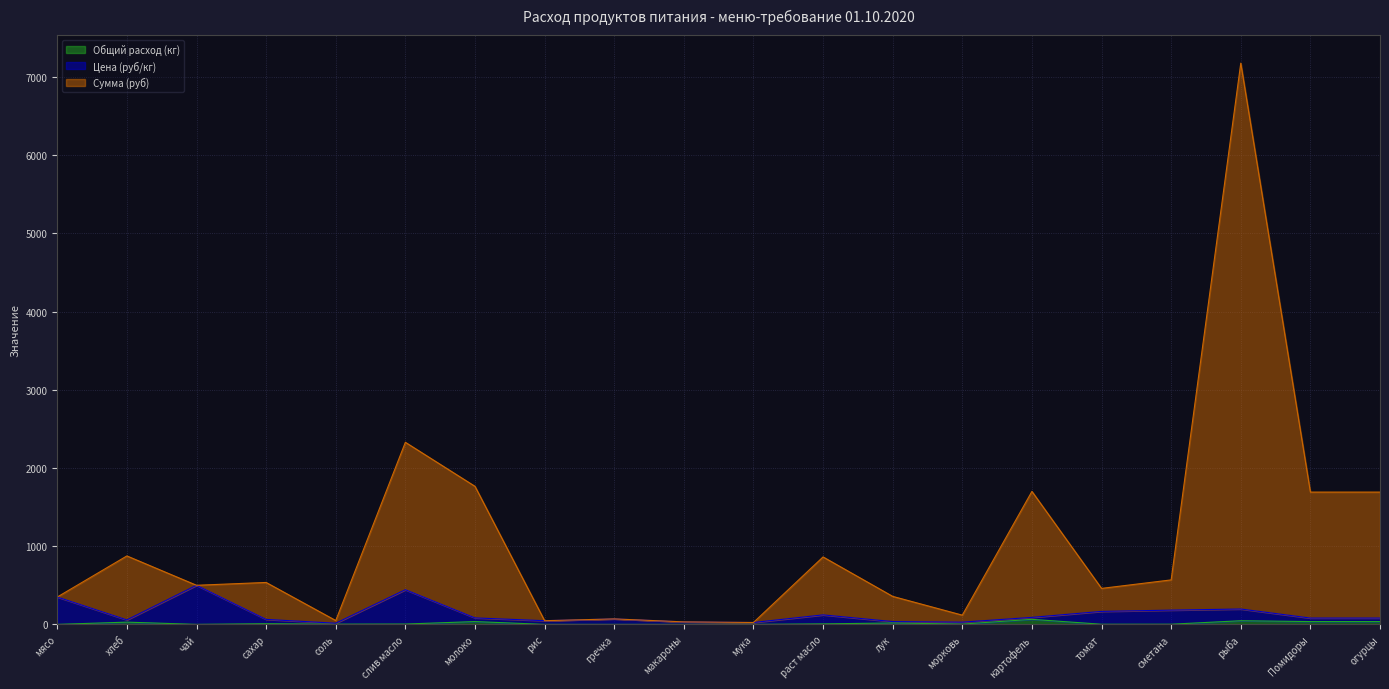

Does the chart have visible grid lines?

Yes